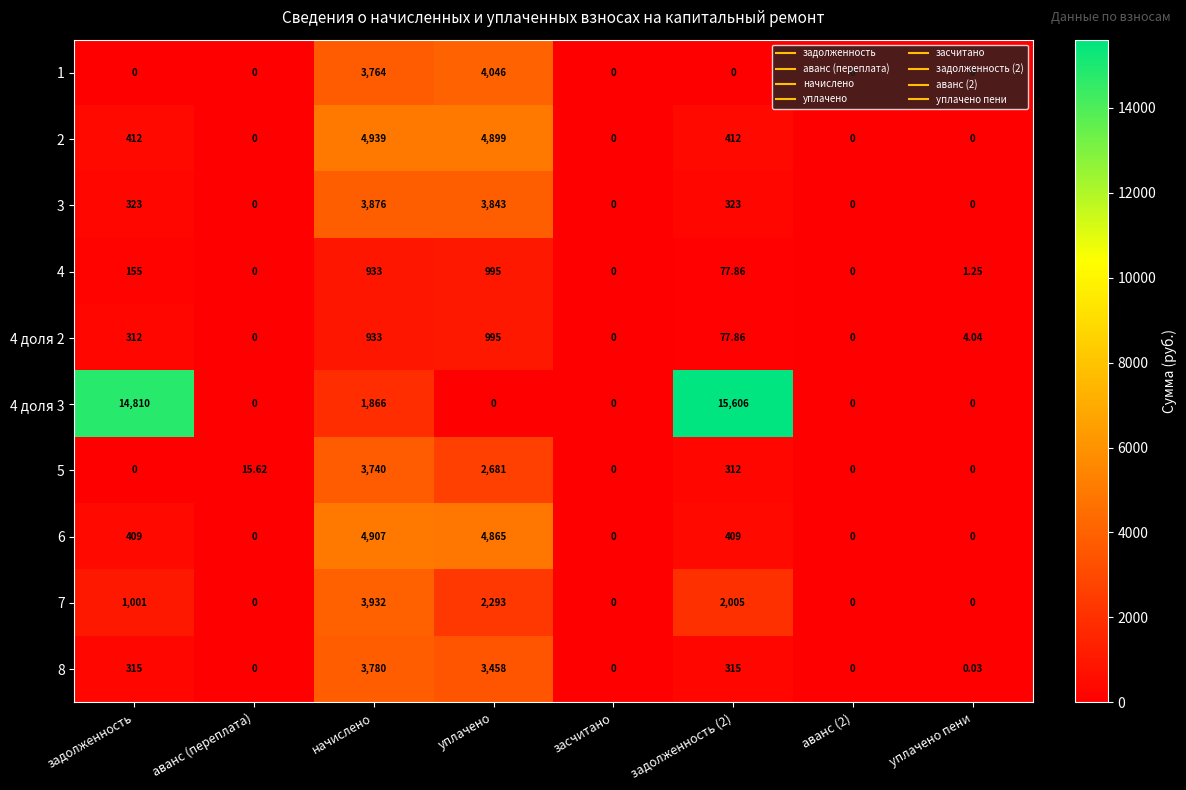

At which label does 4 first exceed 77?

задолженность